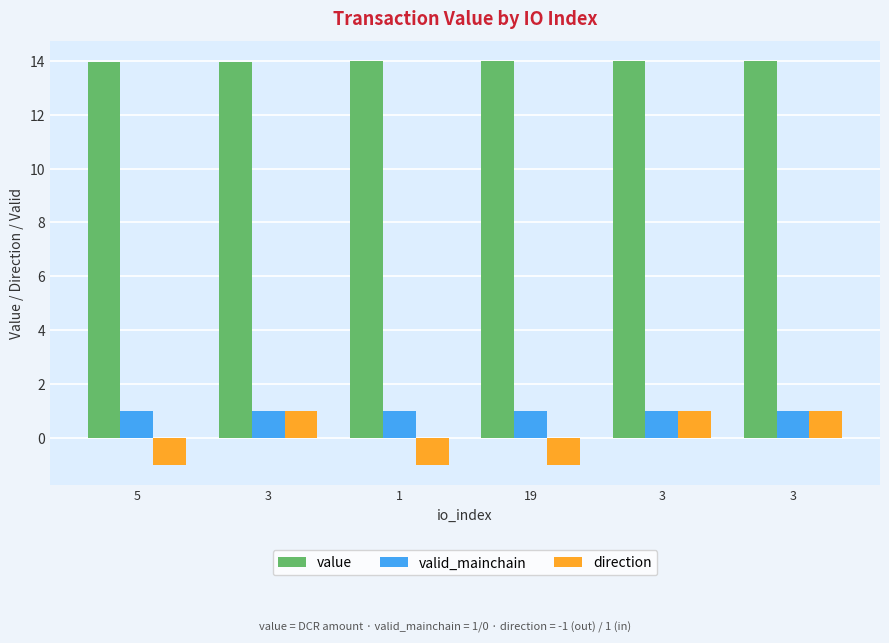

What are all the series names shown in the legend?

value, valid_mainchain, direction